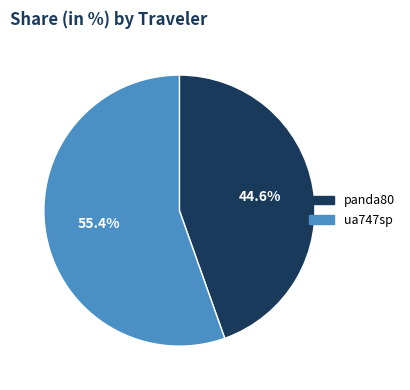

What portion of the pie excludes panda80?

55.4%